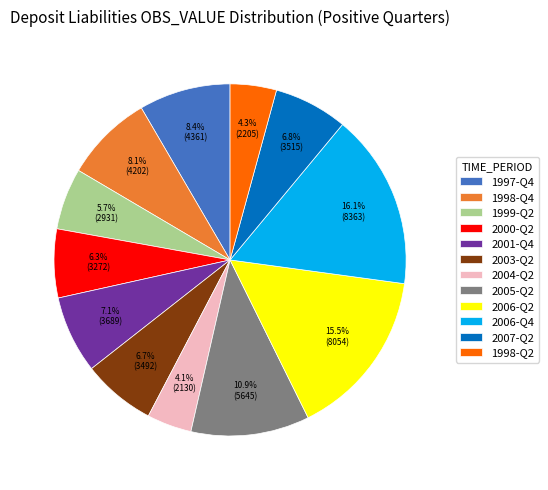

Which has a higher value, 2000-Q2 or 2005-Q2?

2005-Q2